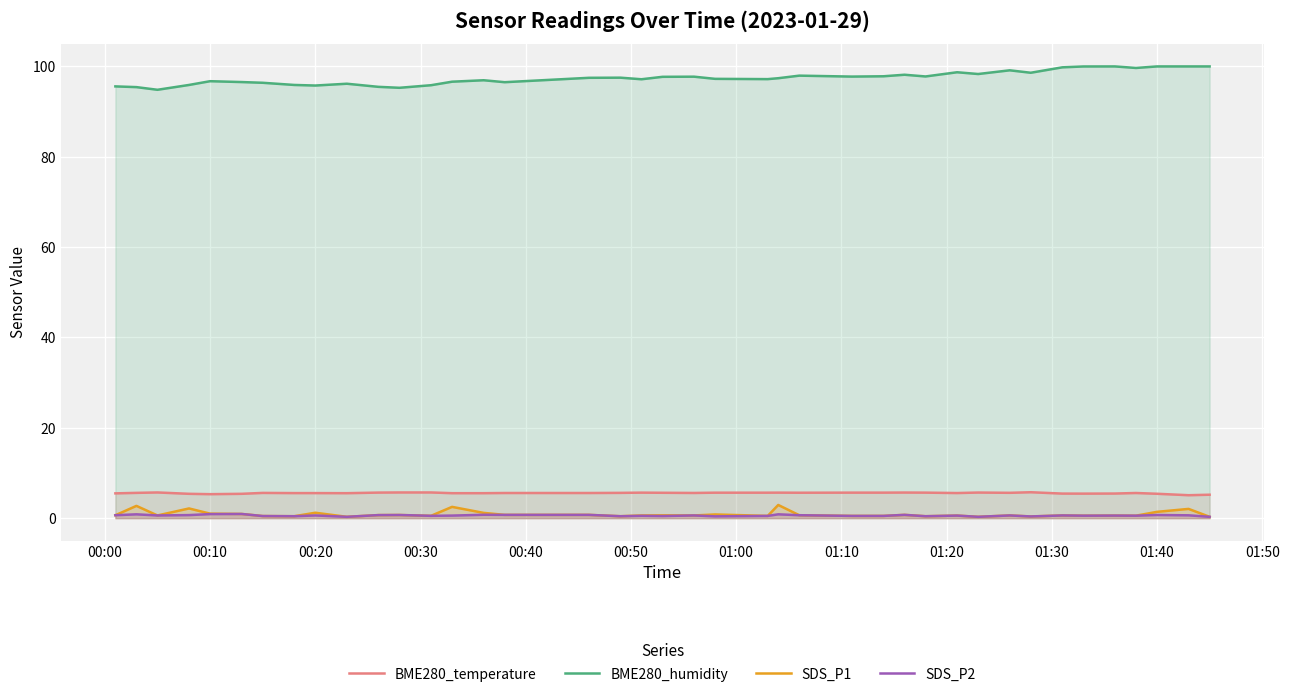

Which series has the largest total across all categories?

BME280_humidity